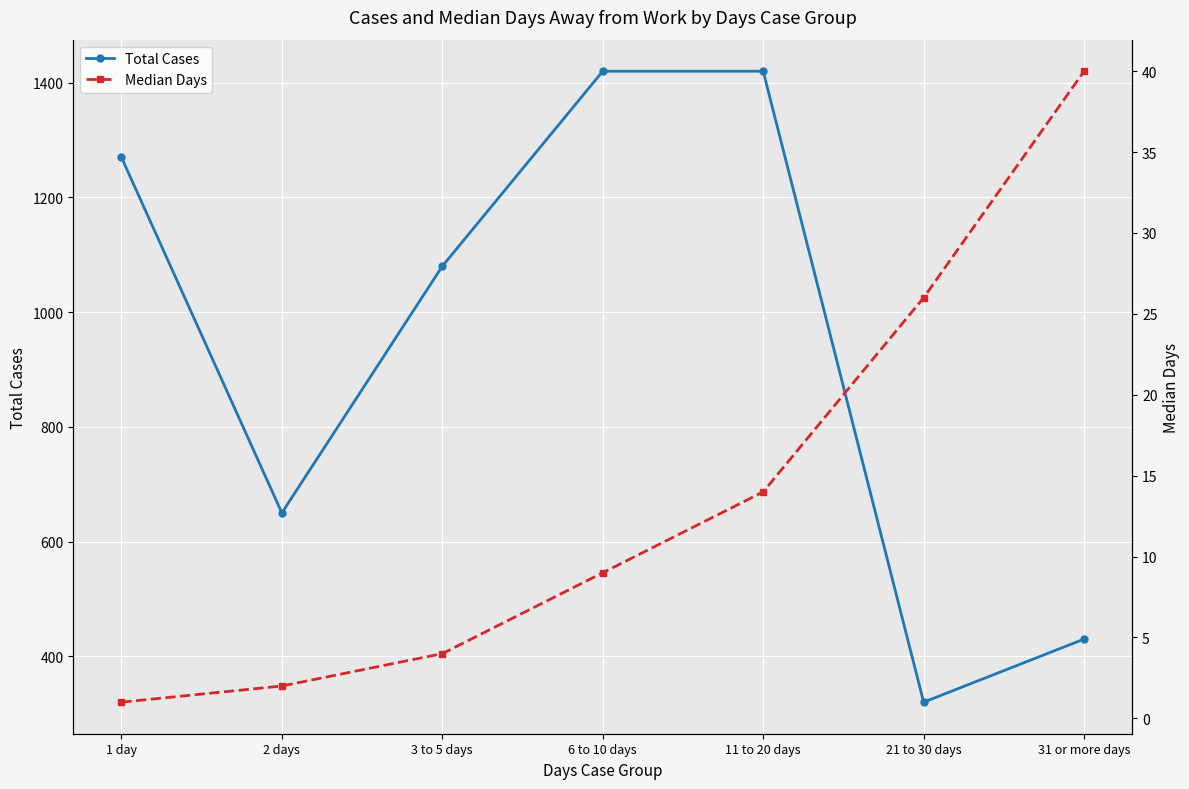

How many values in the Total Cases series are below 1080?

3